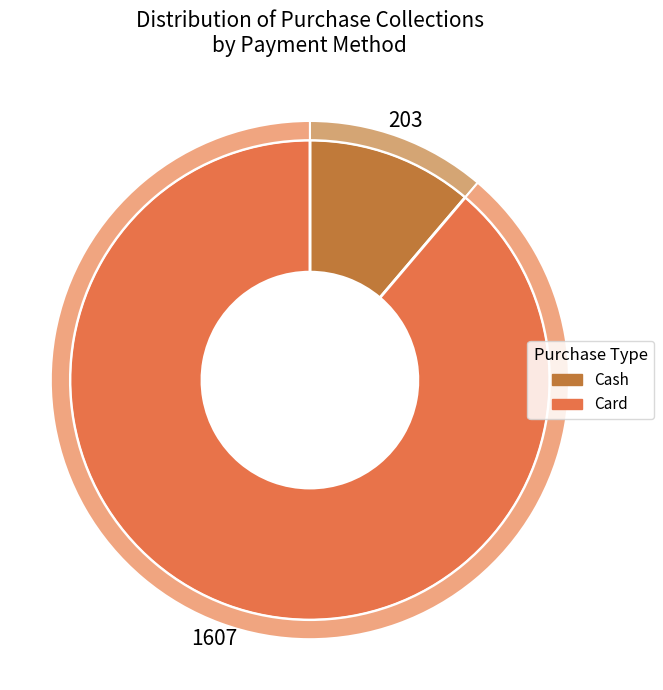

To the nearest percent, what portion does Card represent?

89%